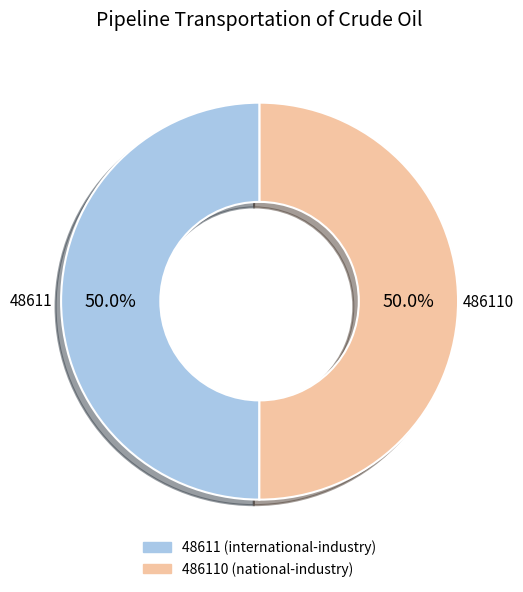

Do 48611 and 486110 together represent more than half of the pie?

Yes